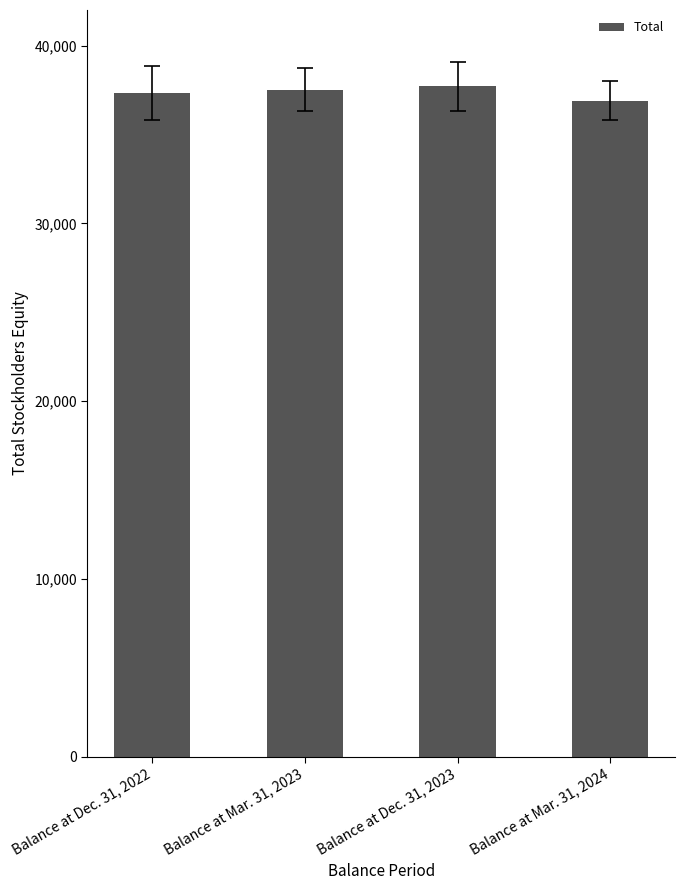

List the labels in order of value, smallest first.

Balance at Mar. 31, 2024, Balance at Dec. 31, 2022, Balance at Mar. 31, 2023, Balance at Dec. 31, 2023